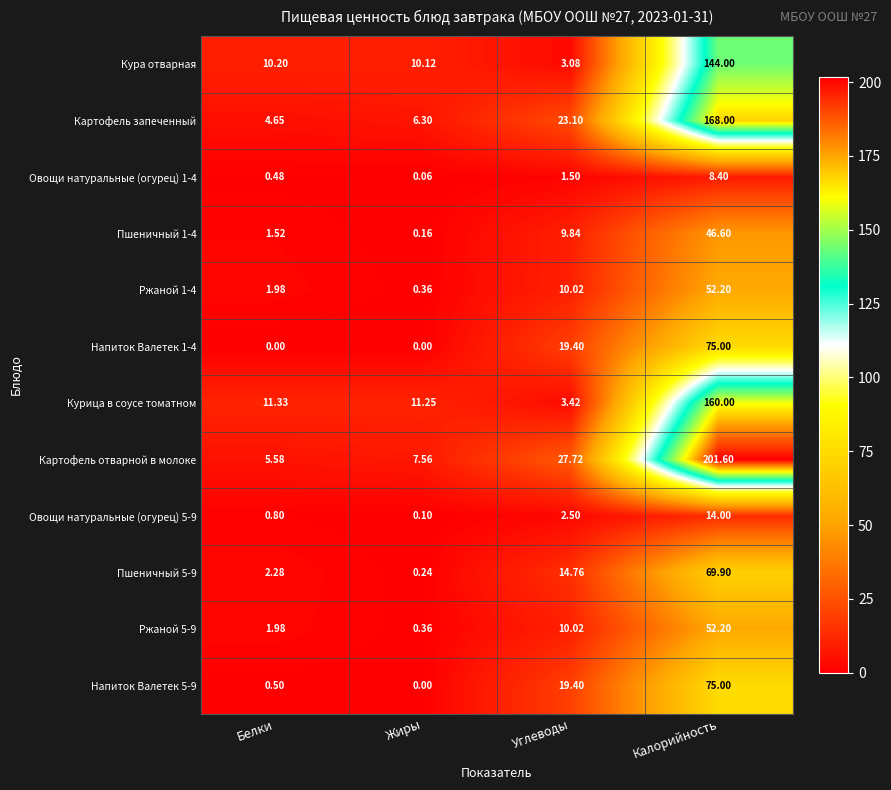

Where does the Ржаной 5-9 series first go above 10?

Углеводы